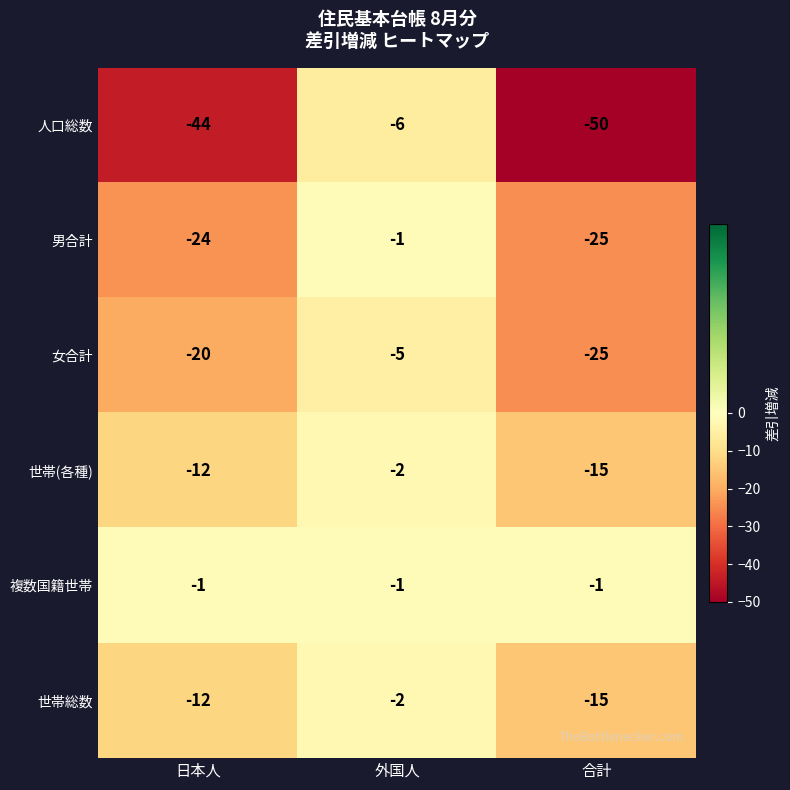

What is the lowest value of the 世帯総数 series?

-15